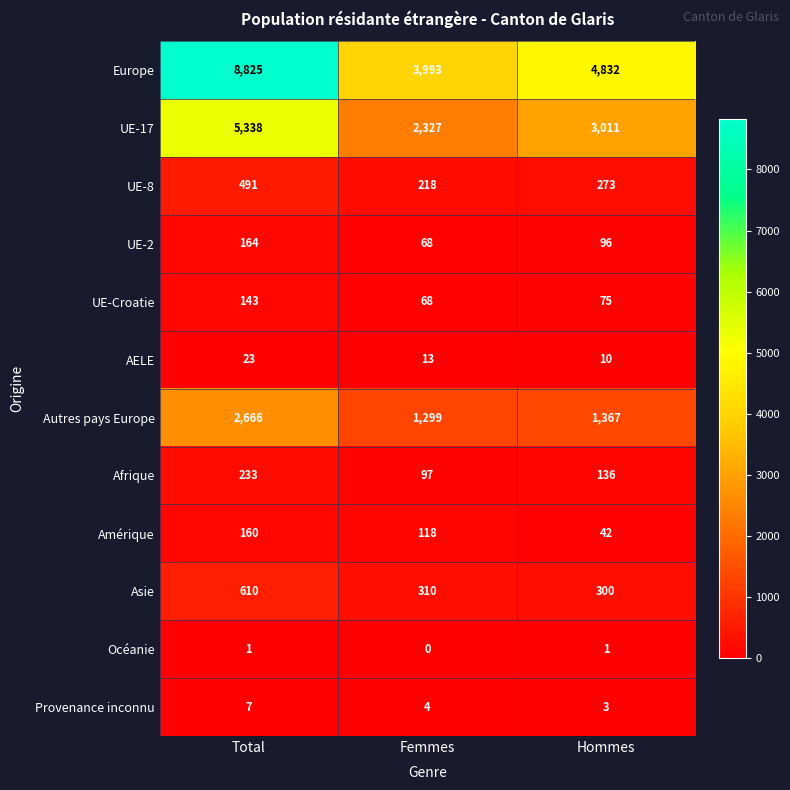

Which label corresponds to the smallest value in the chart?

Femmes